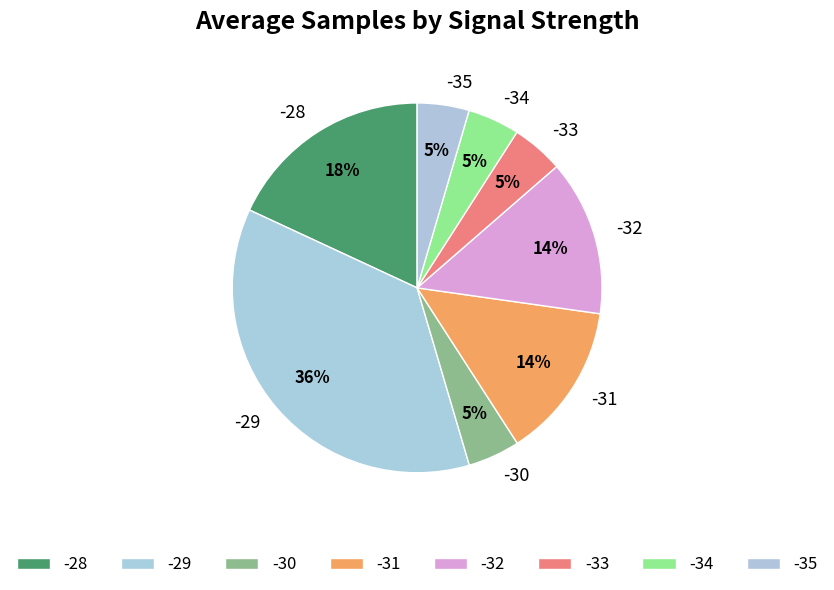

Is there any slice that represents more than half of the pie?

No